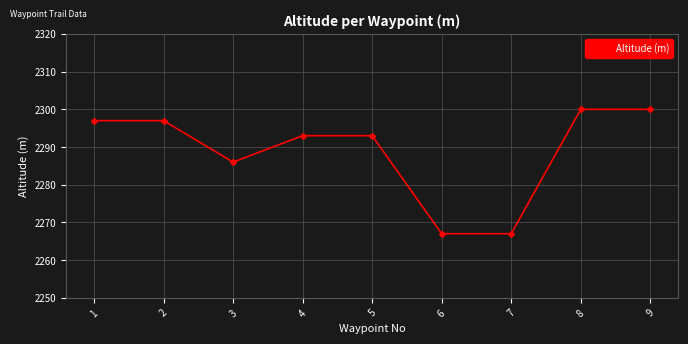

Is it true that the value at 6 is 4049?

False